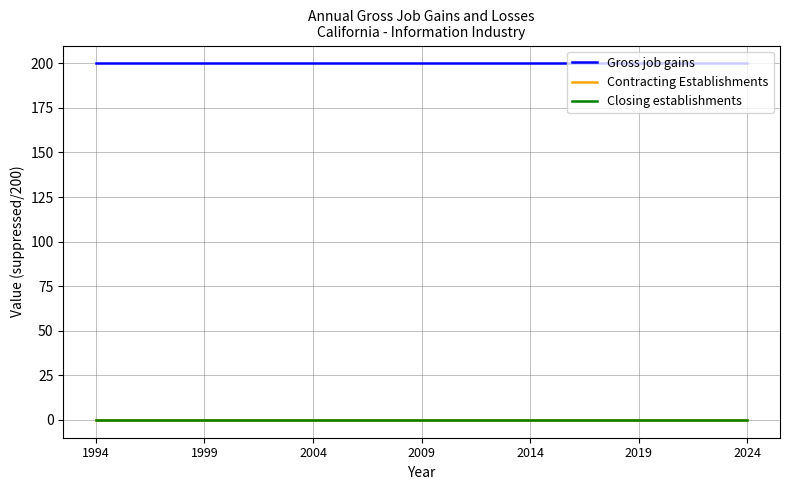

At how many categories does at least one series exceed 17?

31